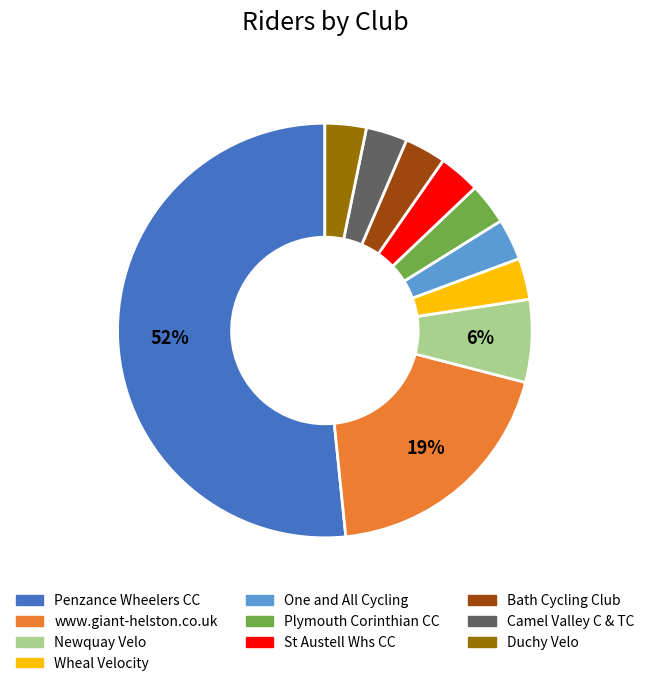

Is the sum of Camel Valley C & TC and Duchy Velo greater than half?

No